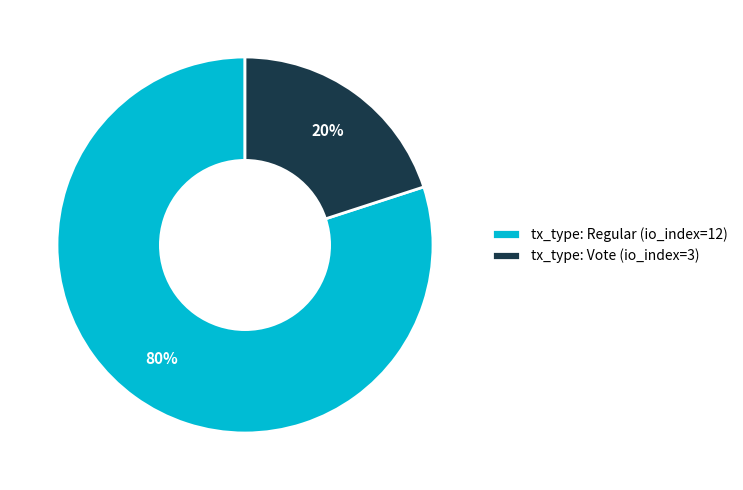

How many segments does this pie chart have?

2